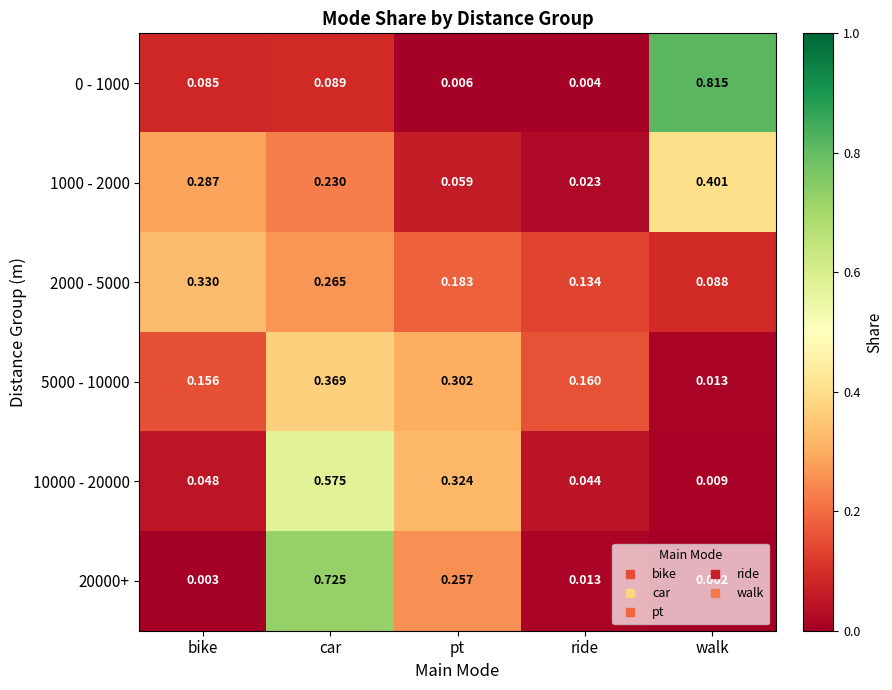

Where is 1000 - 2000 nearest to the value 0?

ride